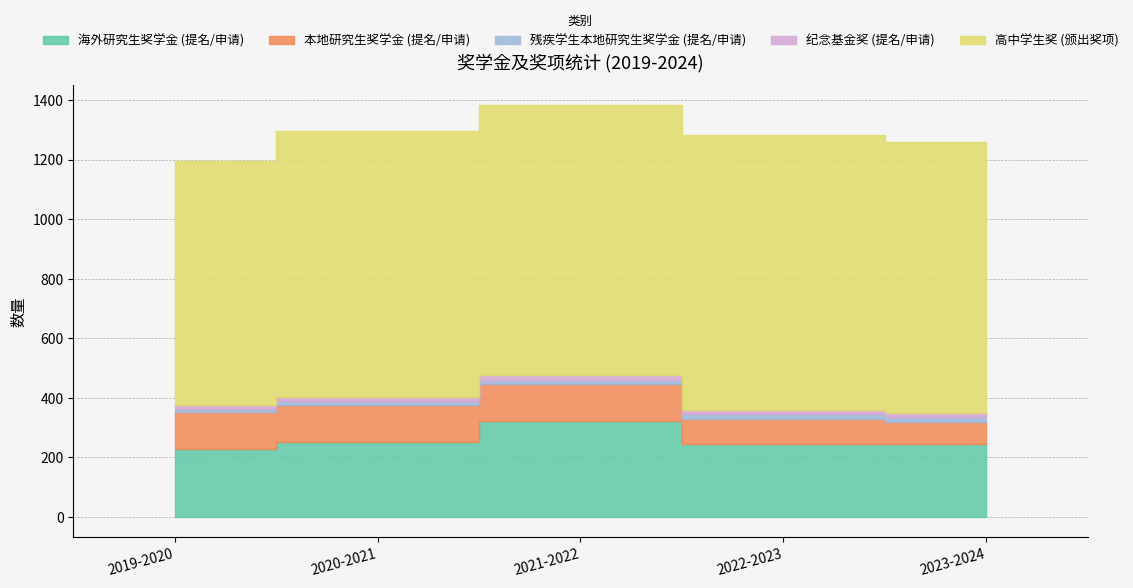

Which label corresponds to the smallest value in the chart?

2019-2020